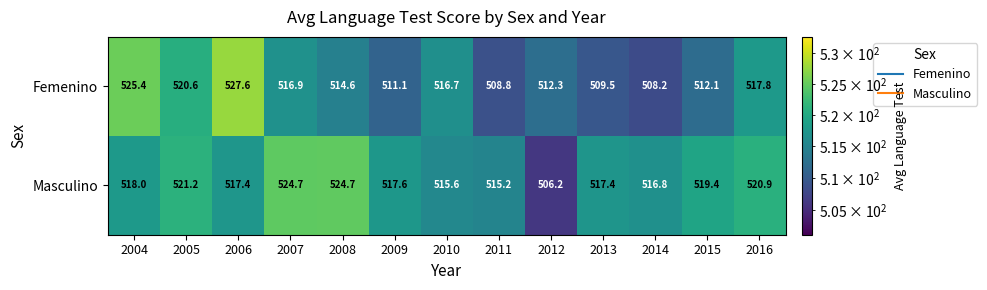

What is the average value of the Femenino series?

515.5